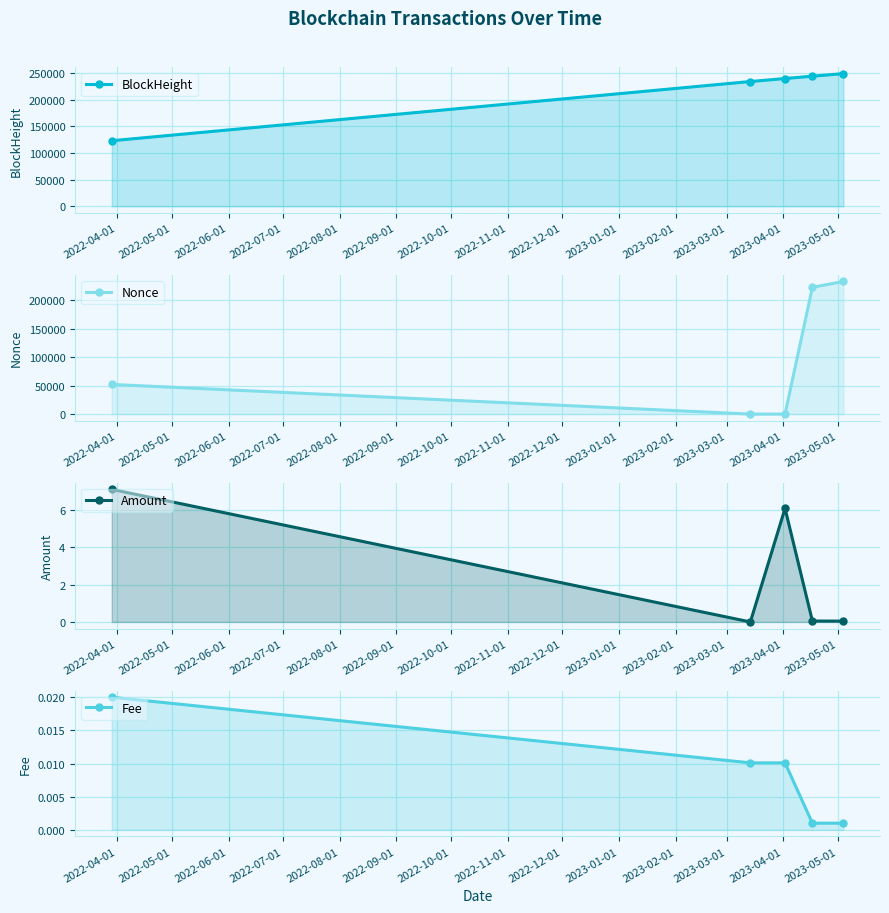

How many intersections are there between Amount and Fee?

2